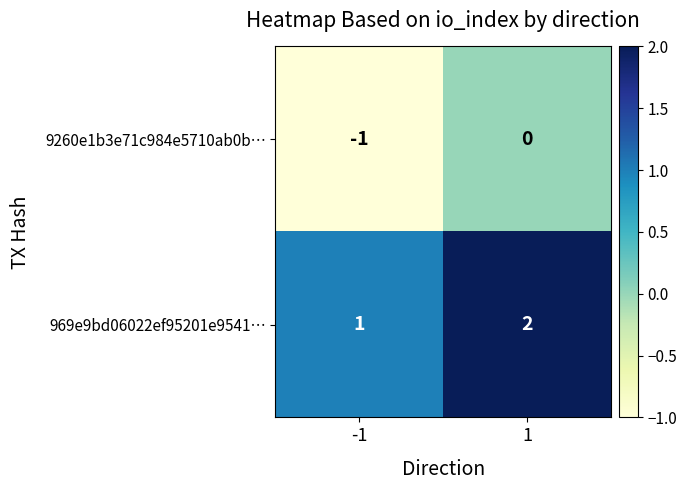

What is the sum of the 969e9bd06022ef95201e9541… values at 1 and -1?

3